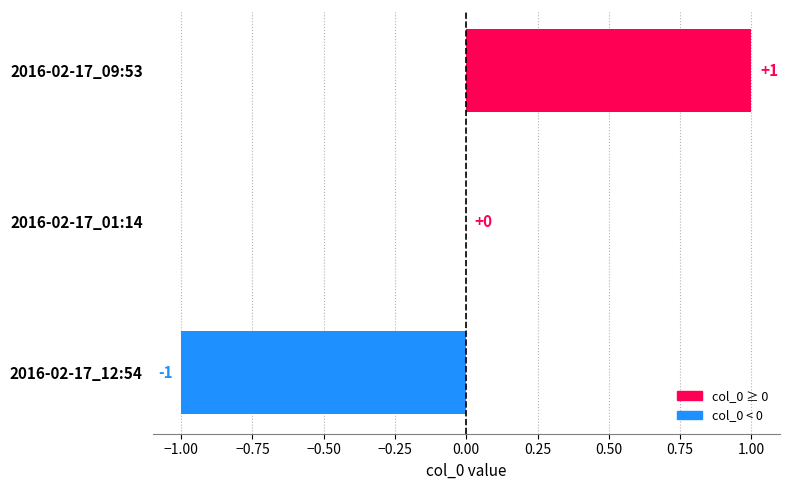

Reading bottom to top, extract all data points from this chart.

2016-02-17_12:54=-1	2016-02-17_01:14=0	2016-02-17_09:53=1